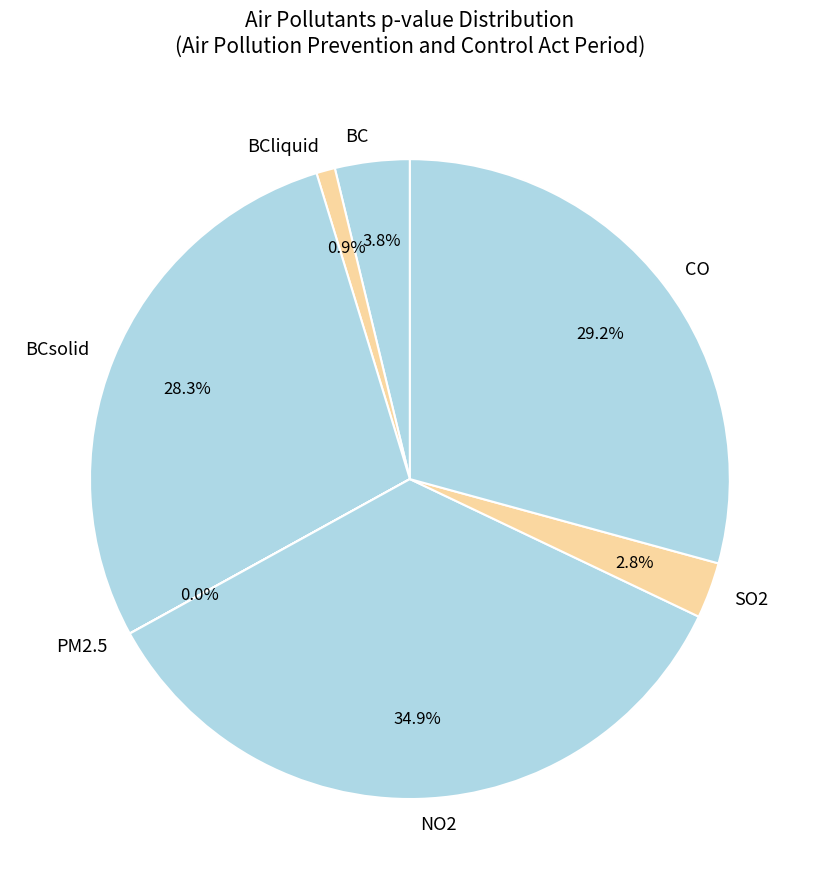

How much of the chart is everything except BCliquid?

99.1%